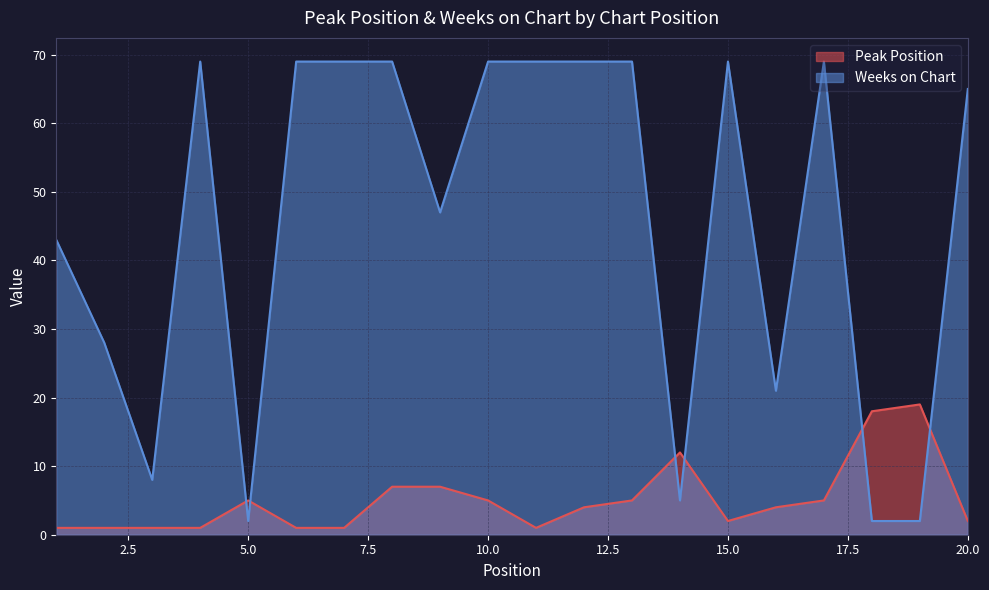

What is the sum of the Weeks on Chart values at 6 and 19?

71